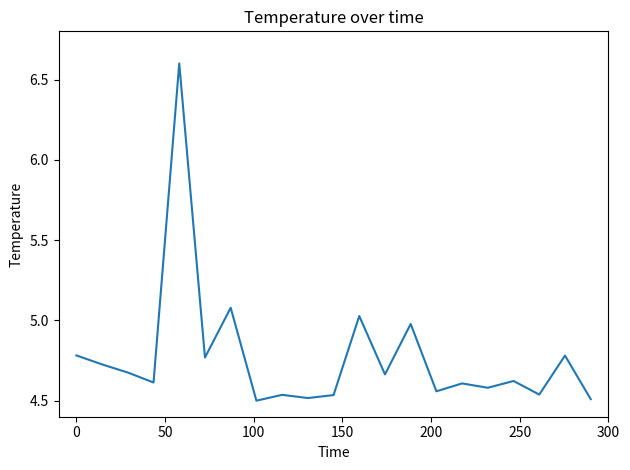

What is the maximum value shown in the chart?

6.6